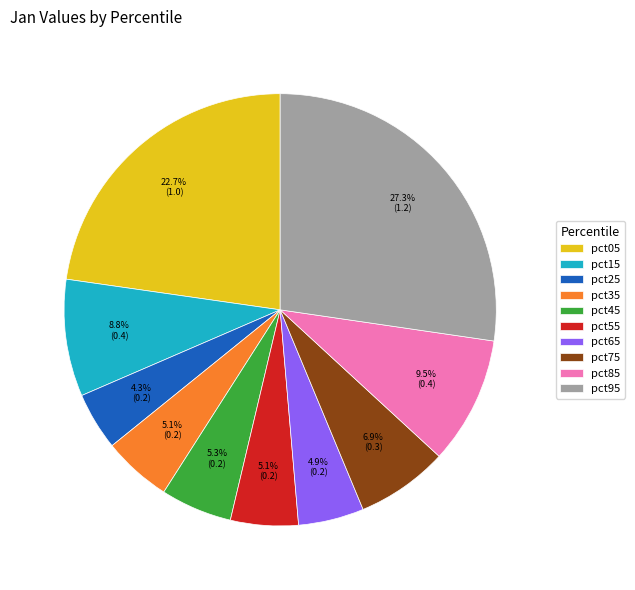

To the nearest percent, what is the difference between the pct75 and pct05 slice percentages?

16%